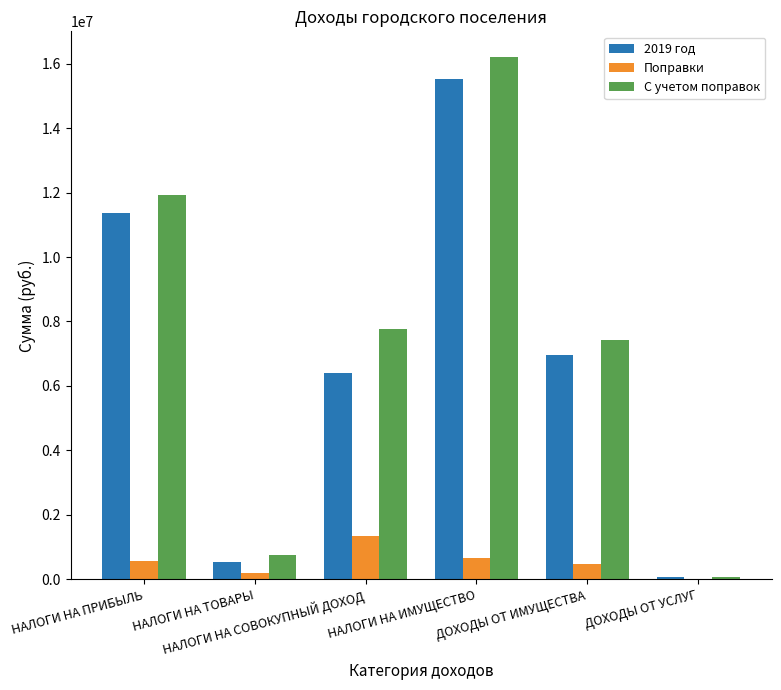

The value of 2019 год at НАЛОГИ НА ПРИБЫЛЬ is 11360610. True or false?

True